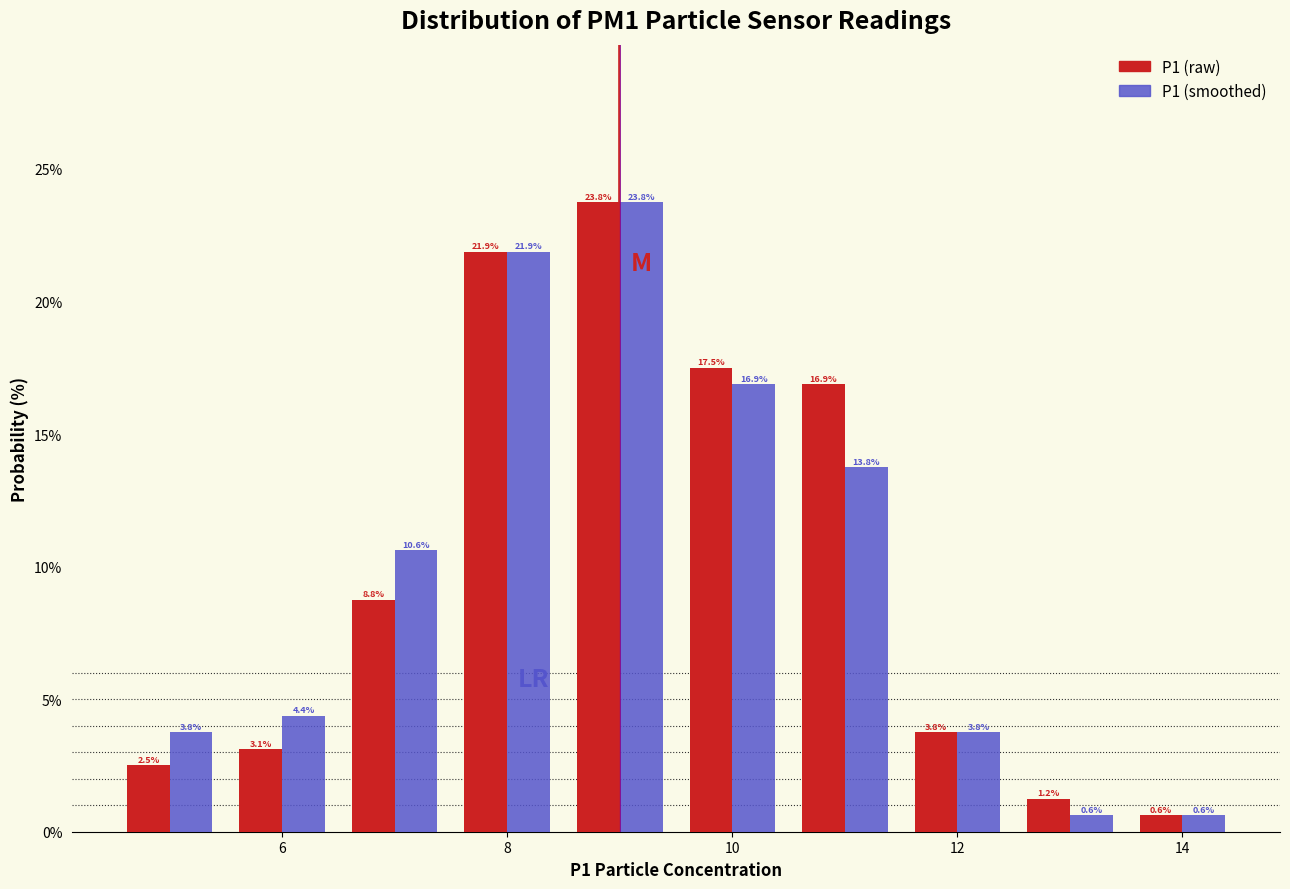

Reading left to right, transcribe this chart: for each range on the x-axis, give the height of each series' bar. The bar edges are not printed on the chart, so give them approximately, as read against the axis.

4.5 to 5.5: P1 (raw)=2.5	P1 (smoothed)=3.8
5.5 to 6.5: P1 (raw)=3.1	P1 (smoothed)=4.4
6.5 to 7.5: P1 (raw)=8.8	P1 (smoothed)=10.6
7.5 to 8.5: P1 (raw)=21.9	P1 (smoothed)=21.9
8.5 to 9.5: P1 (raw)=23.8	P1 (smoothed)=23.8
9.5 to 10.5: P1 (raw)=17.5	P1 (smoothed)=16.9
10.5 to 11.5: P1 (raw)=16.9	P1 (smoothed)=13.8
11.5 to 12.5: P1 (raw)=3.8	P1 (smoothed)=3.8
12.5 to 13.5: P1 (raw)=1.2	P1 (smoothed)=0.6
13.5 to 14.5: P1 (raw)=0.6	P1 (smoothed)=0.6